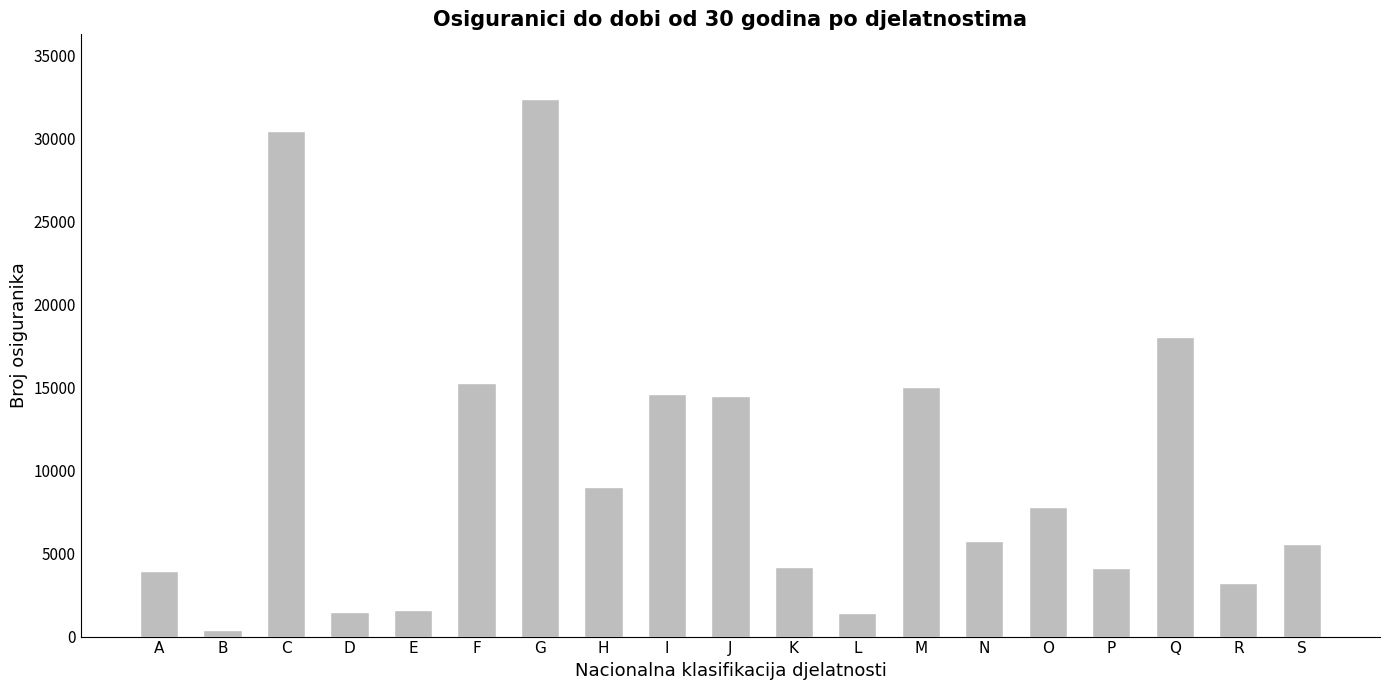

The chart shows a value of 4236 at O. True or false?

False